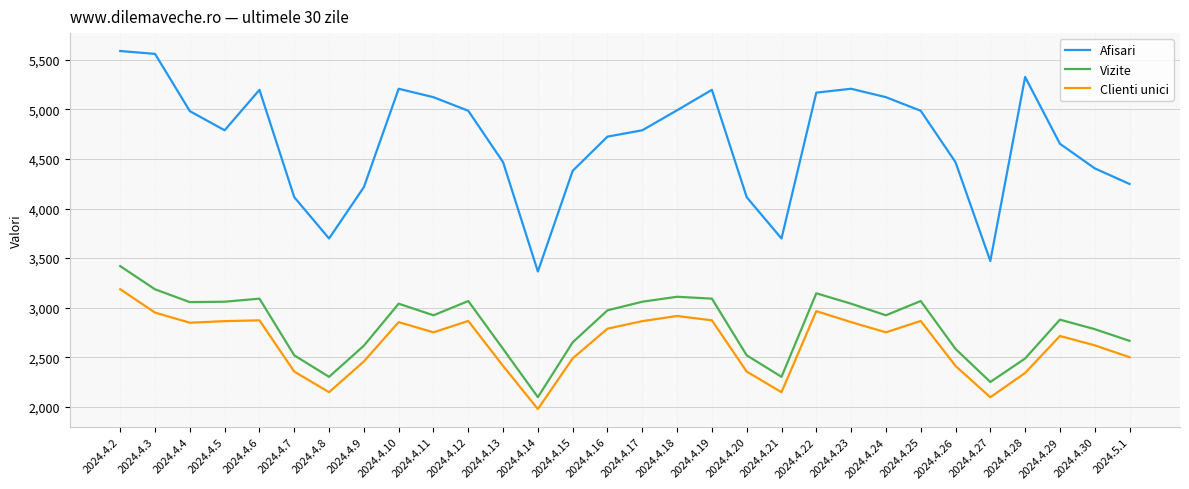

What is the difference between the maximum and minimum values in the Vizite series?

1322